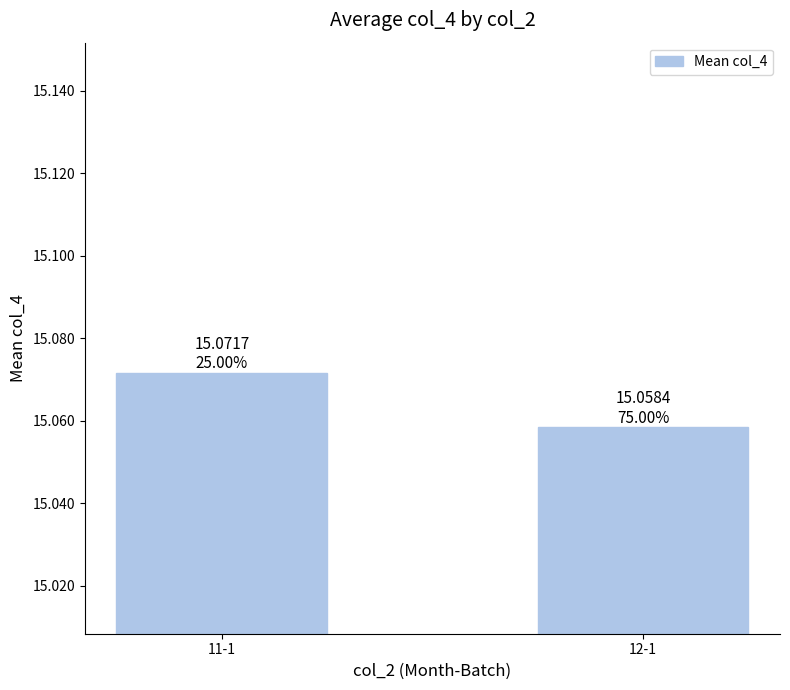

How many bars are there in total?

2